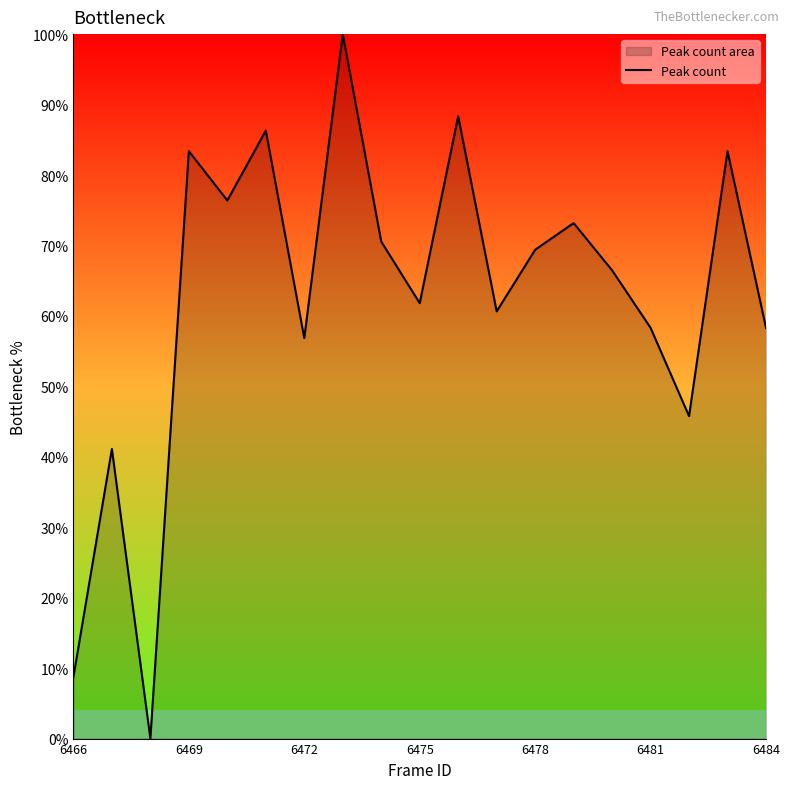

What is the maximum value shown in the chart?

100.0